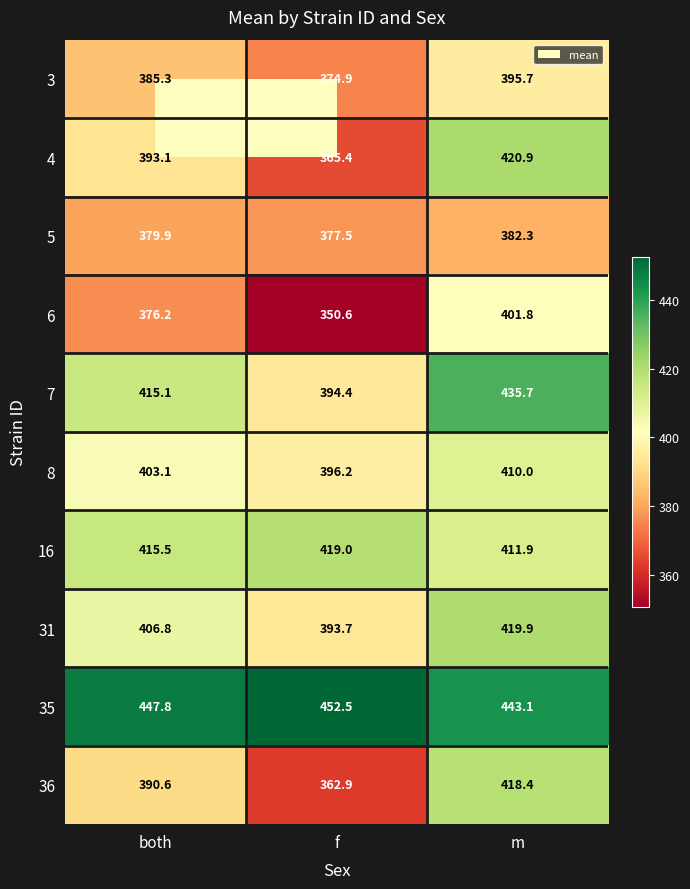

Read the 31 value at both.

406.8